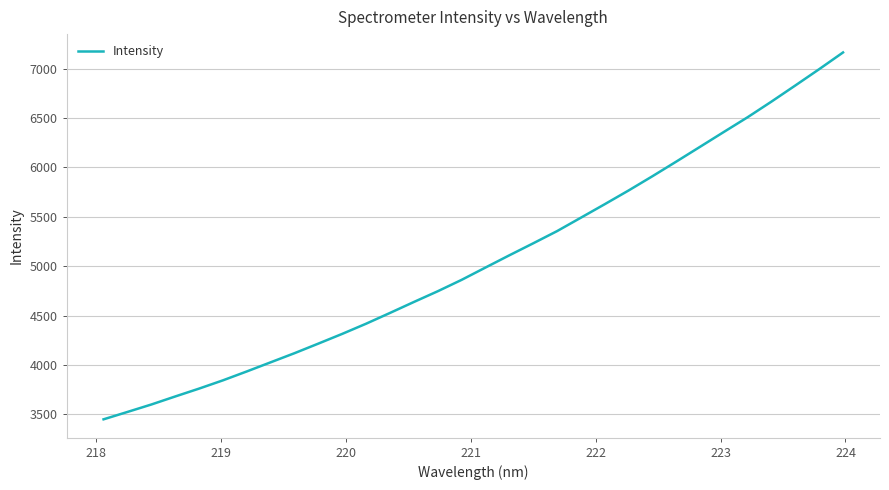

What is the greatest value displayed?

7163.6